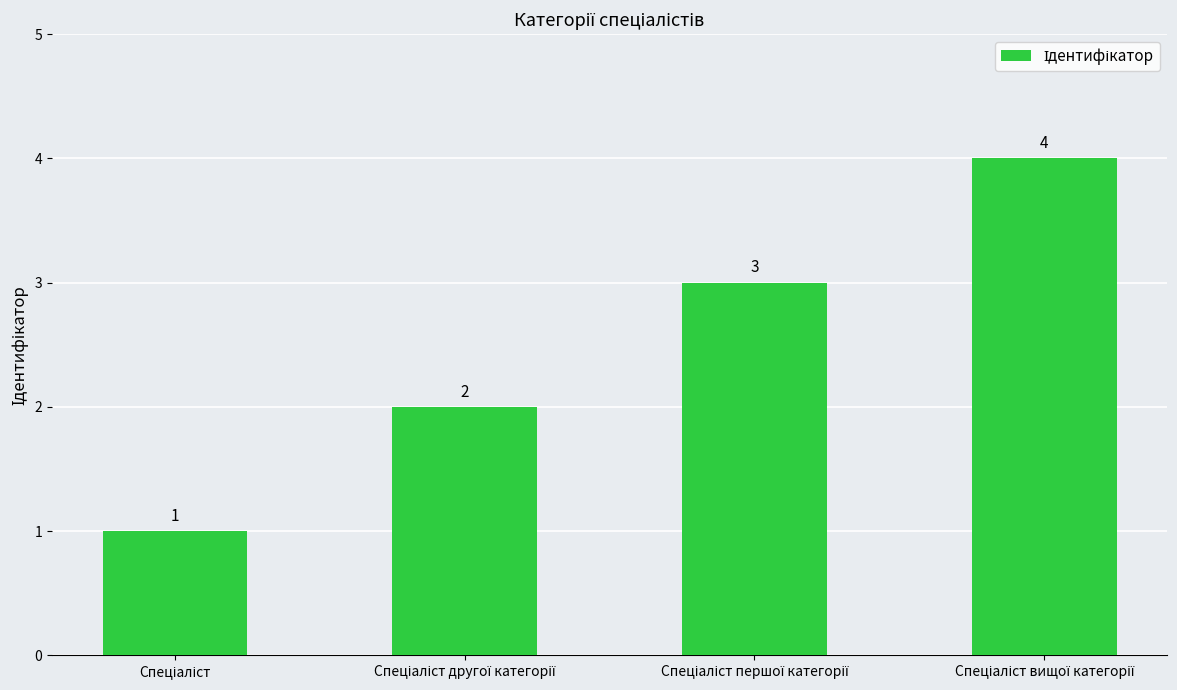

Does the chart contain any negative values?

No